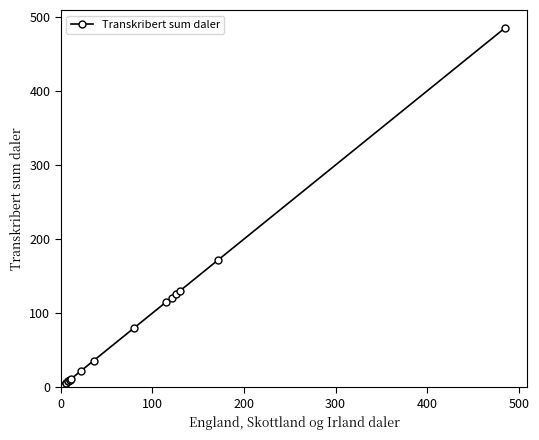

What is the difference between the second highest and second lowest values?

166